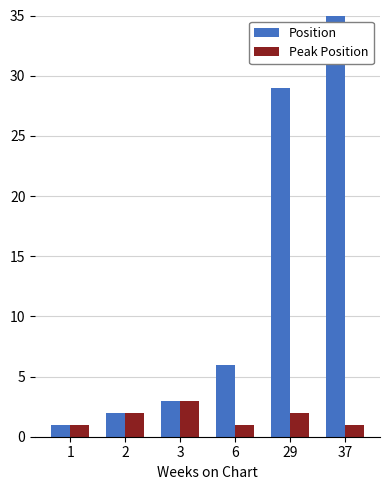

True or false: Peak Position has a value of 1 at 6.

False